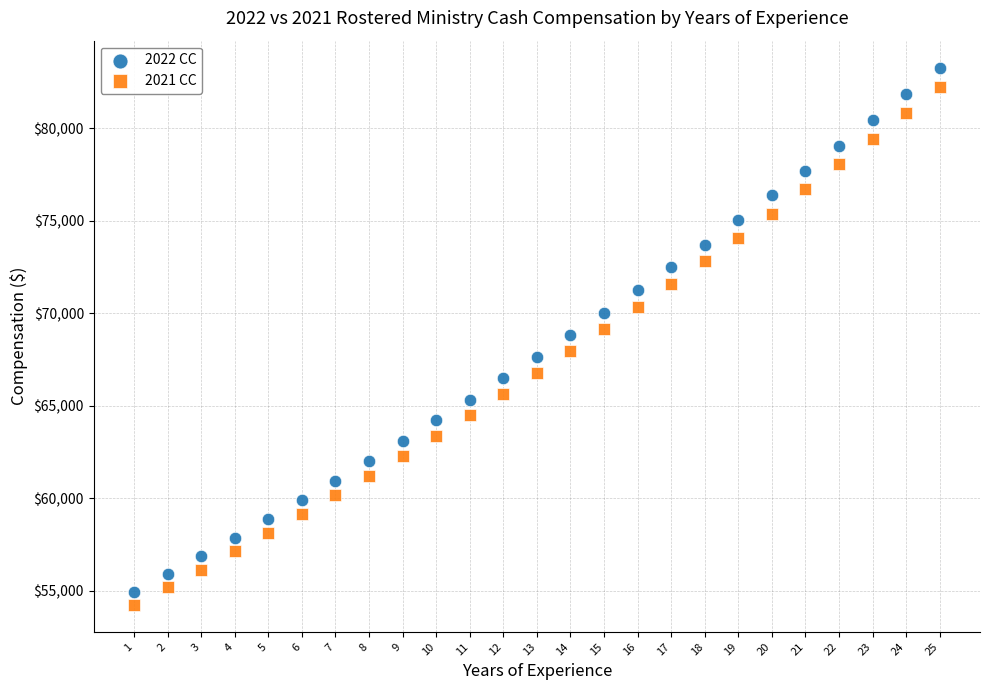

Across all data points, what is the range of X values (max minus min)?

24